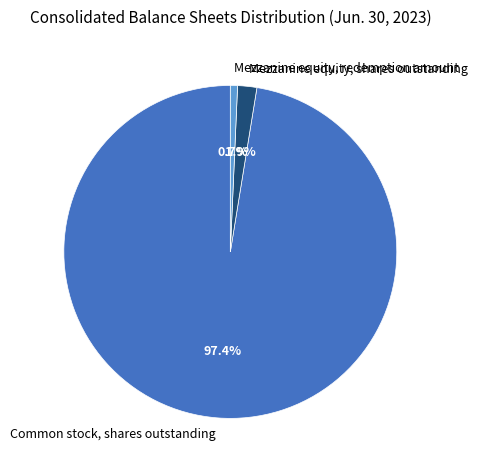

To the nearest percent, what percentage of the pie is Mezzanine equity, shares outstanding?

2%